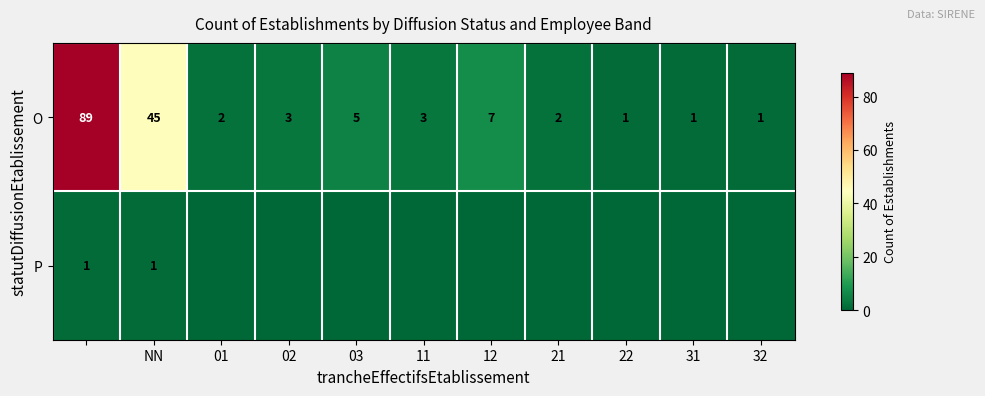

At how many categories does at least one series exceed 55?

1